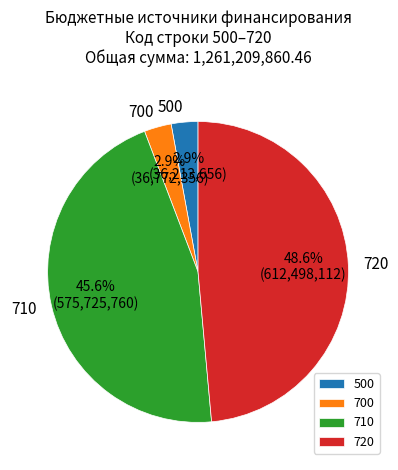

Which category has the biggest portion of the pie?

720